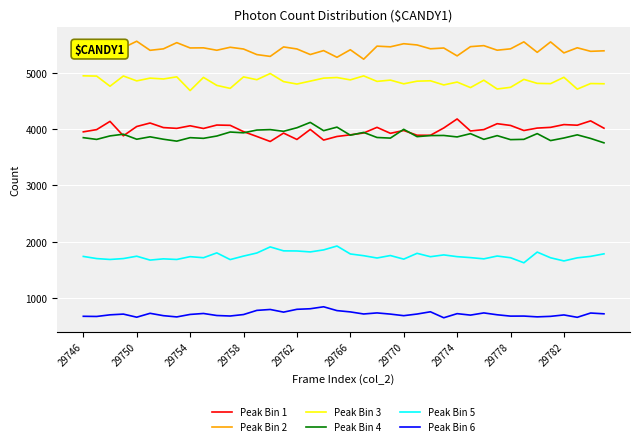

What are all the series names shown in the legend?

Peak Bin 1, Peak Bin 2, Peak Bin 3, Peak Bin 4, Peak Bin 5, Peak Bin 6